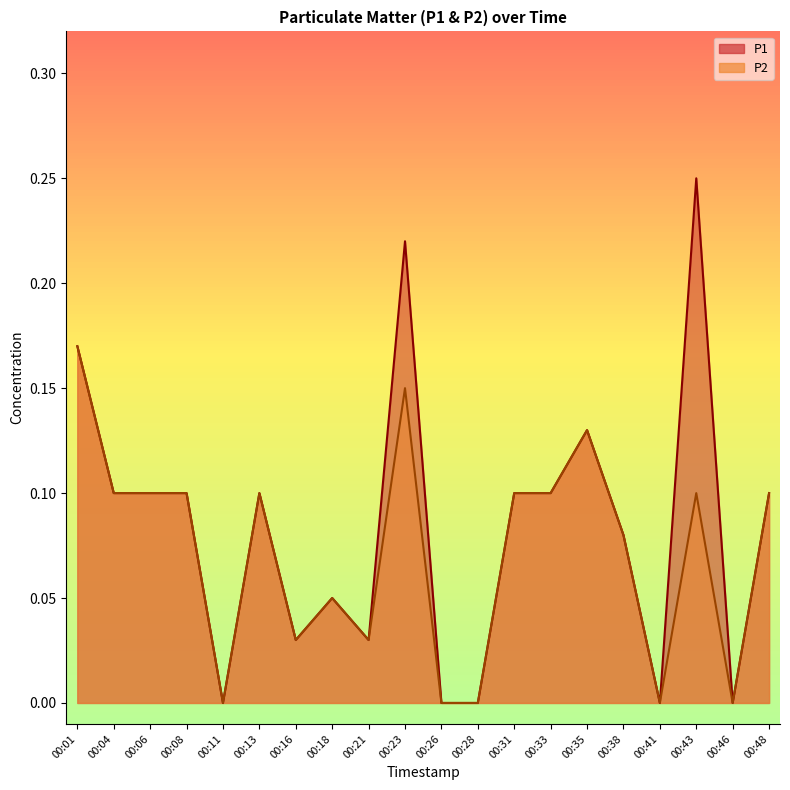

True or false: P2 and P1 intersect in this chart.

False